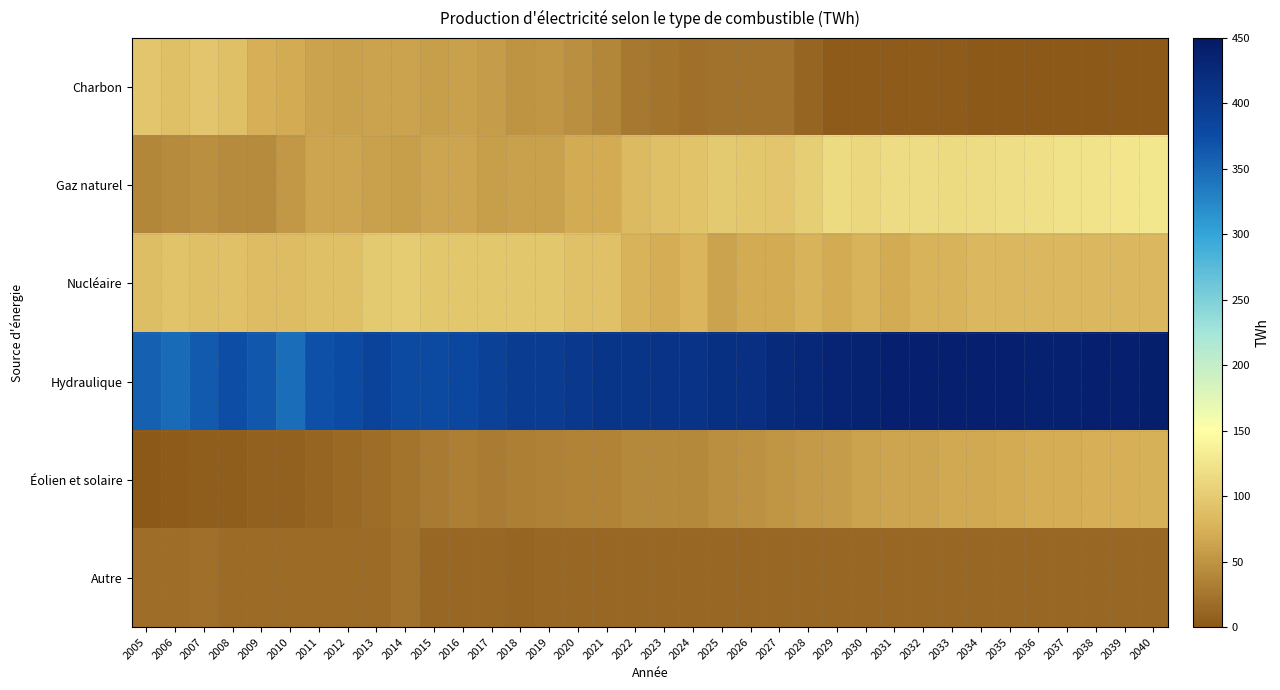

At how many categories does at least one series exceed 165?

36